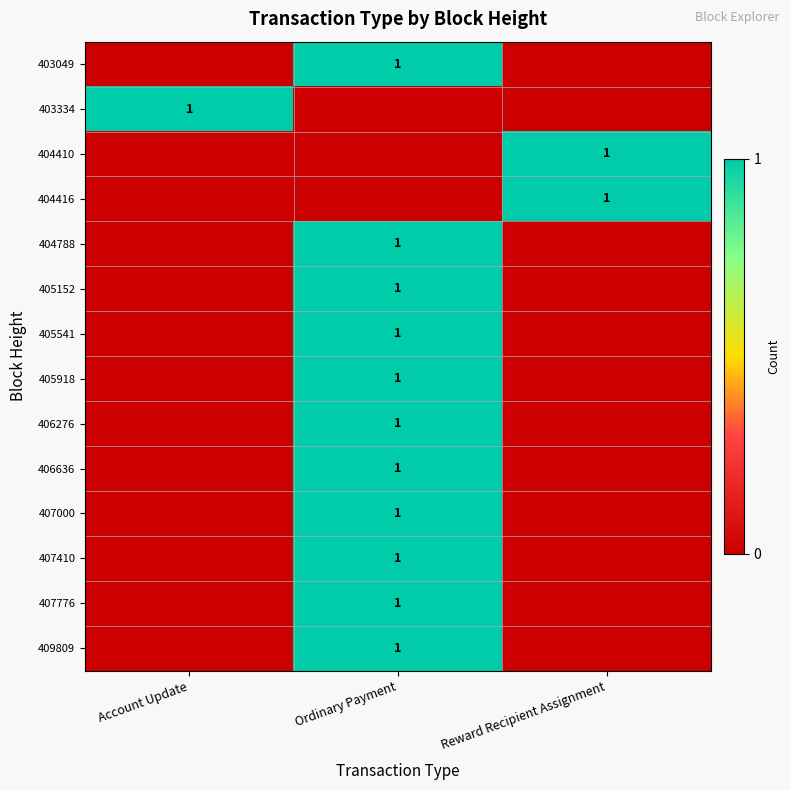

What is the difference between the highest and lowest values at Account Update?

1